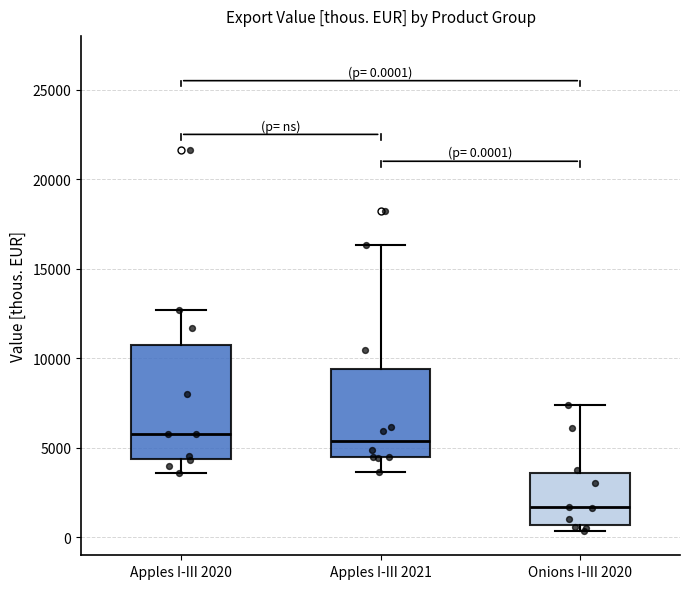

Comparing the boxes themselves (not the whiskers), which one is the tallest?

Apples I-III 2020